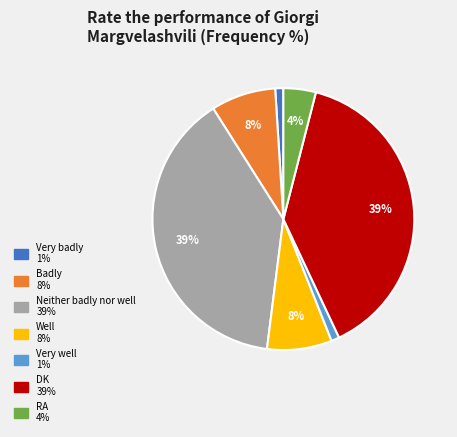

Do Badly and Very badly together represent more than half of the pie?

No